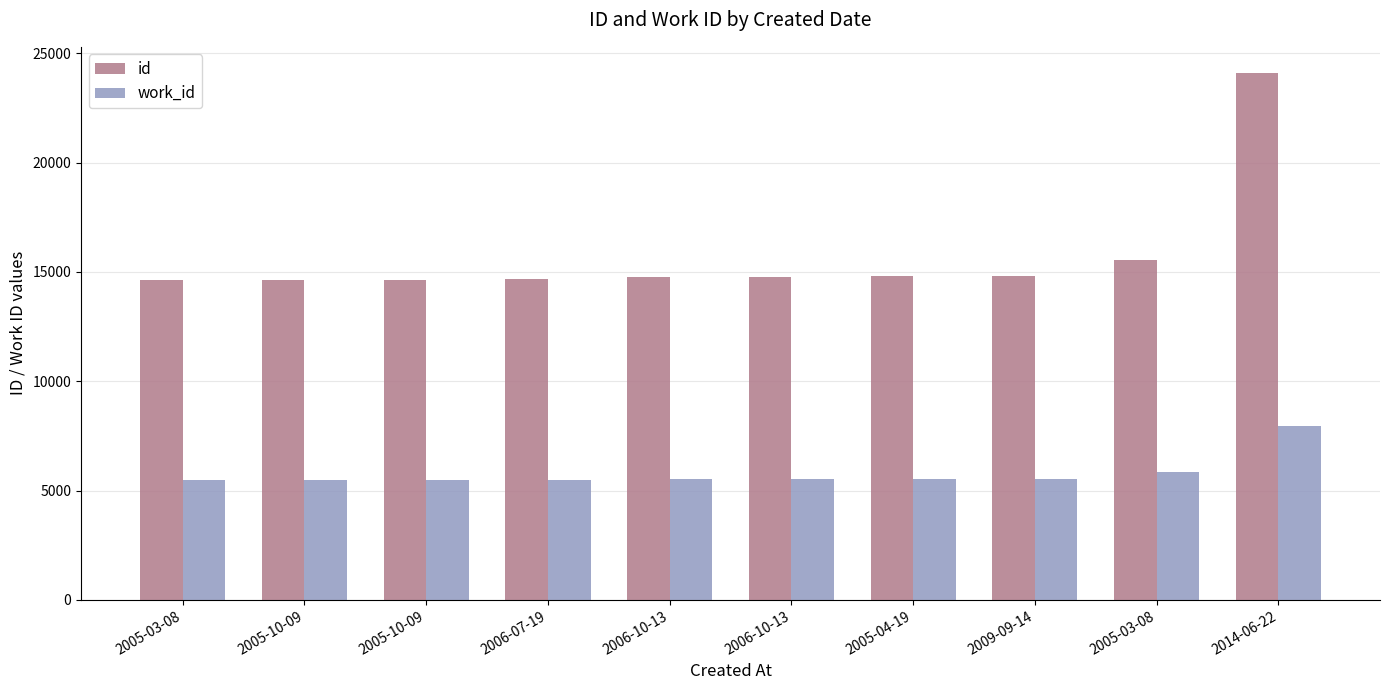

What is the minimum value for id?

14632